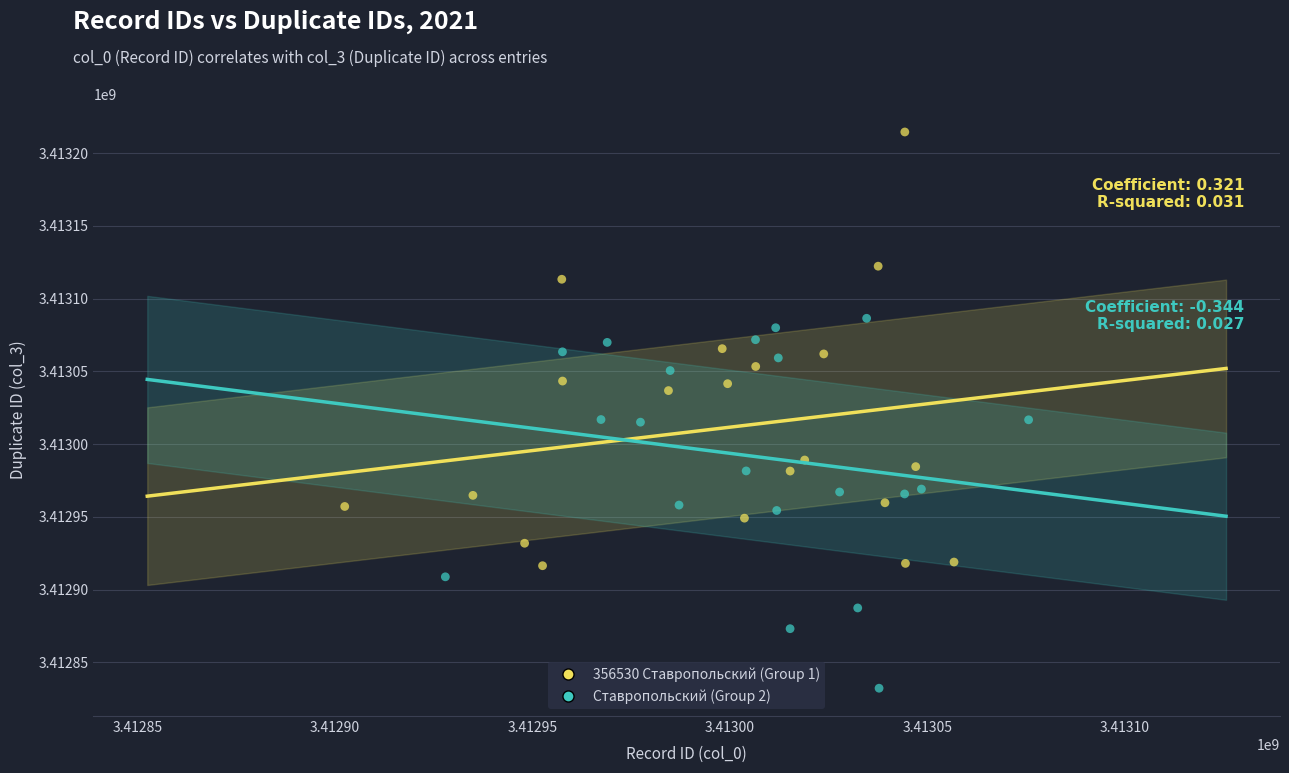

Which series has the widest spread of Y values?

356530 Ставропольский (Group 1)